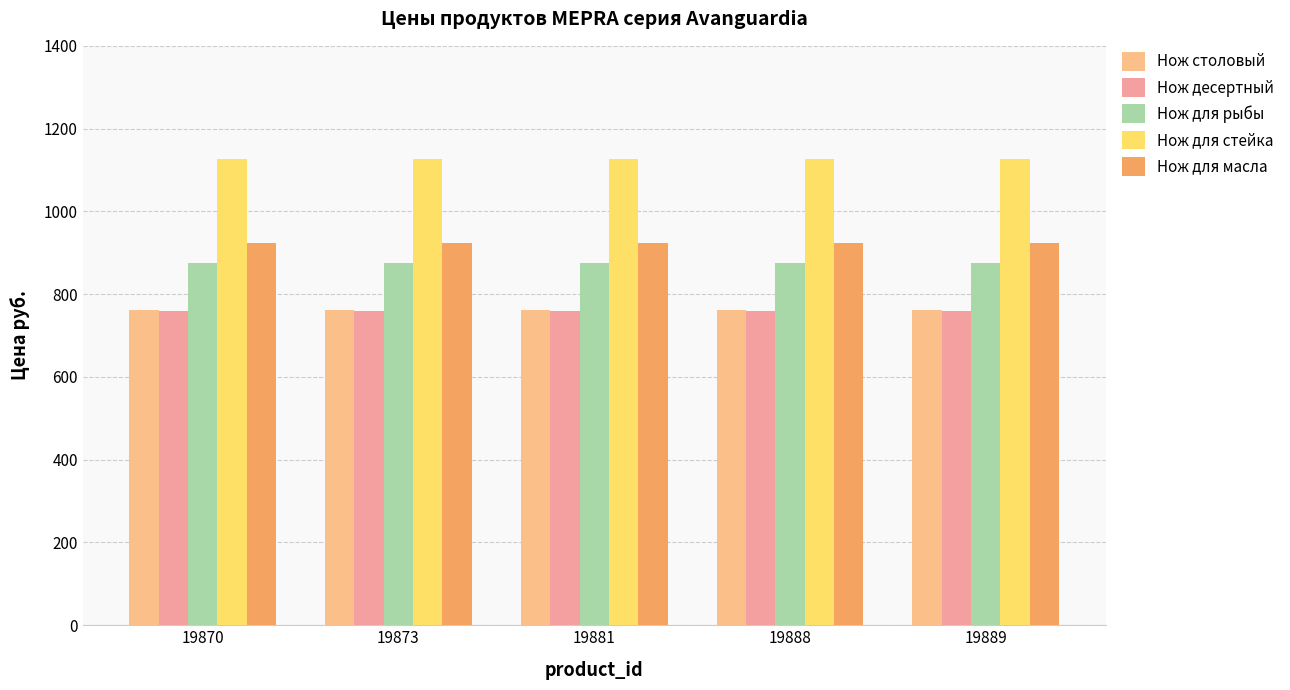

Rank the series by their maximum value, from lowest to highest.

Нож десертный, Нож столовый, Нож для рыбы, Нож для масла, Нож для стейка